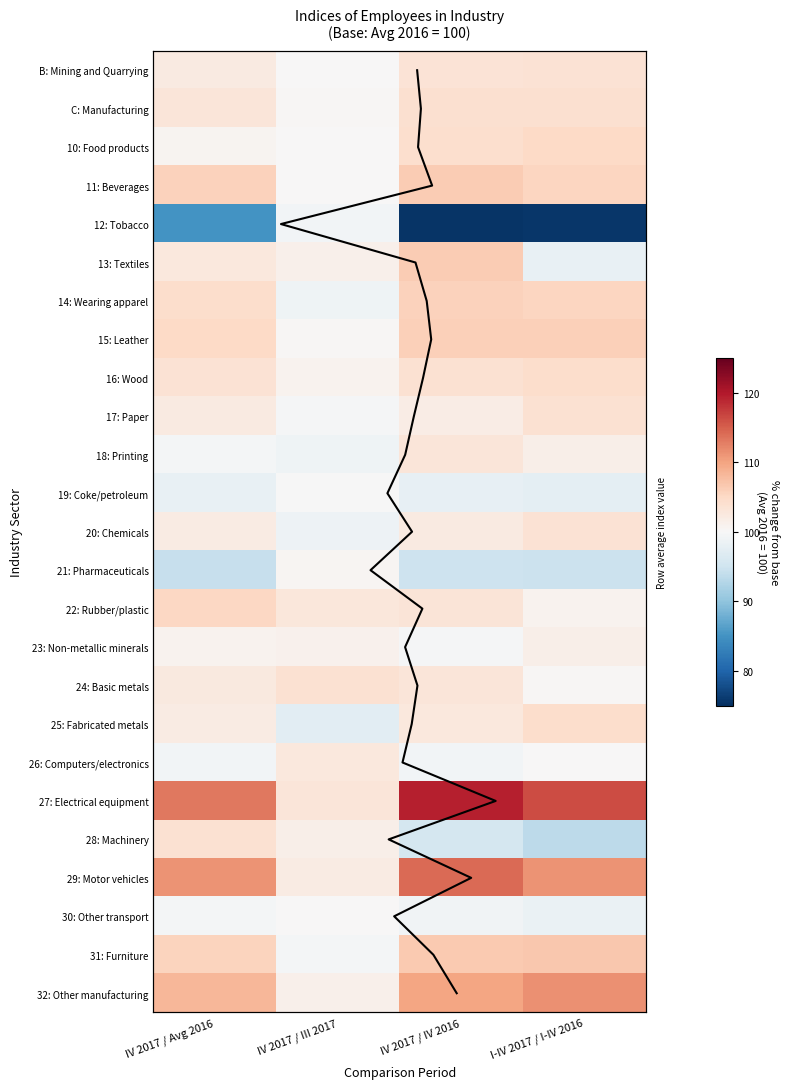

How many values in the C: Manufacturing series exceed 103?

3